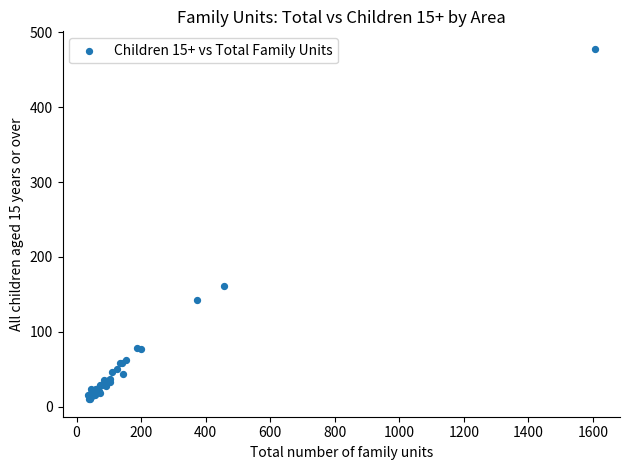

What Y value in the scatter plot is closest to 244?

161